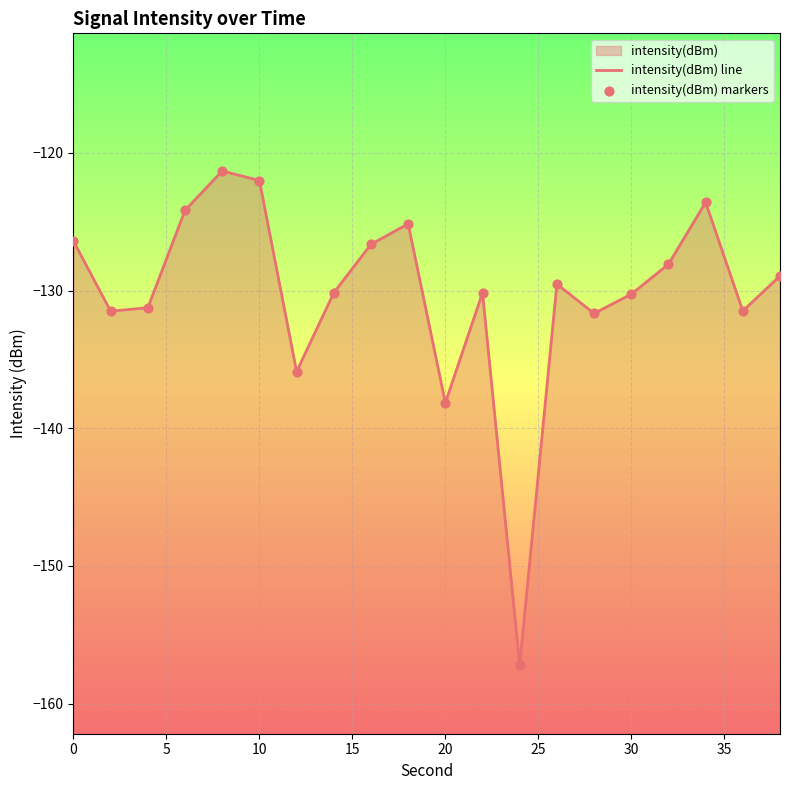

Which series has the widest spread of Y values?

intensity(dBm) line